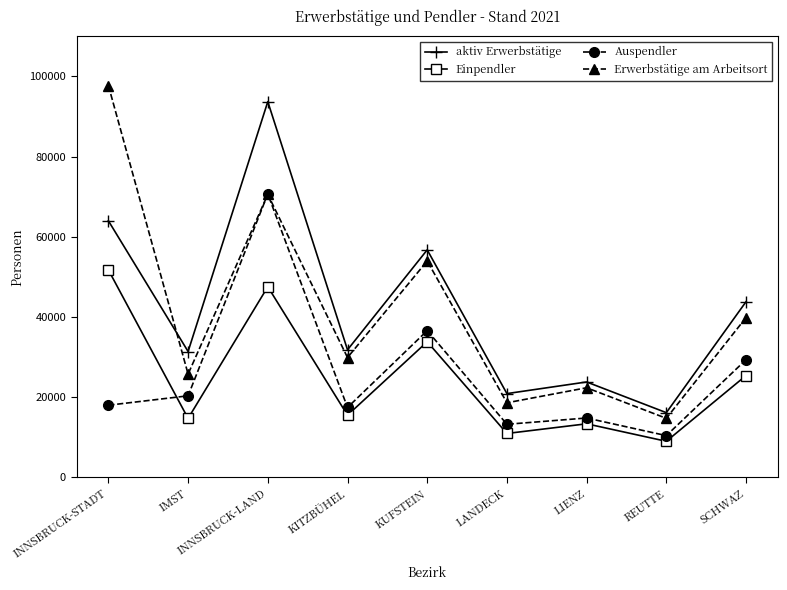

What is the greatest value displayed?

97727